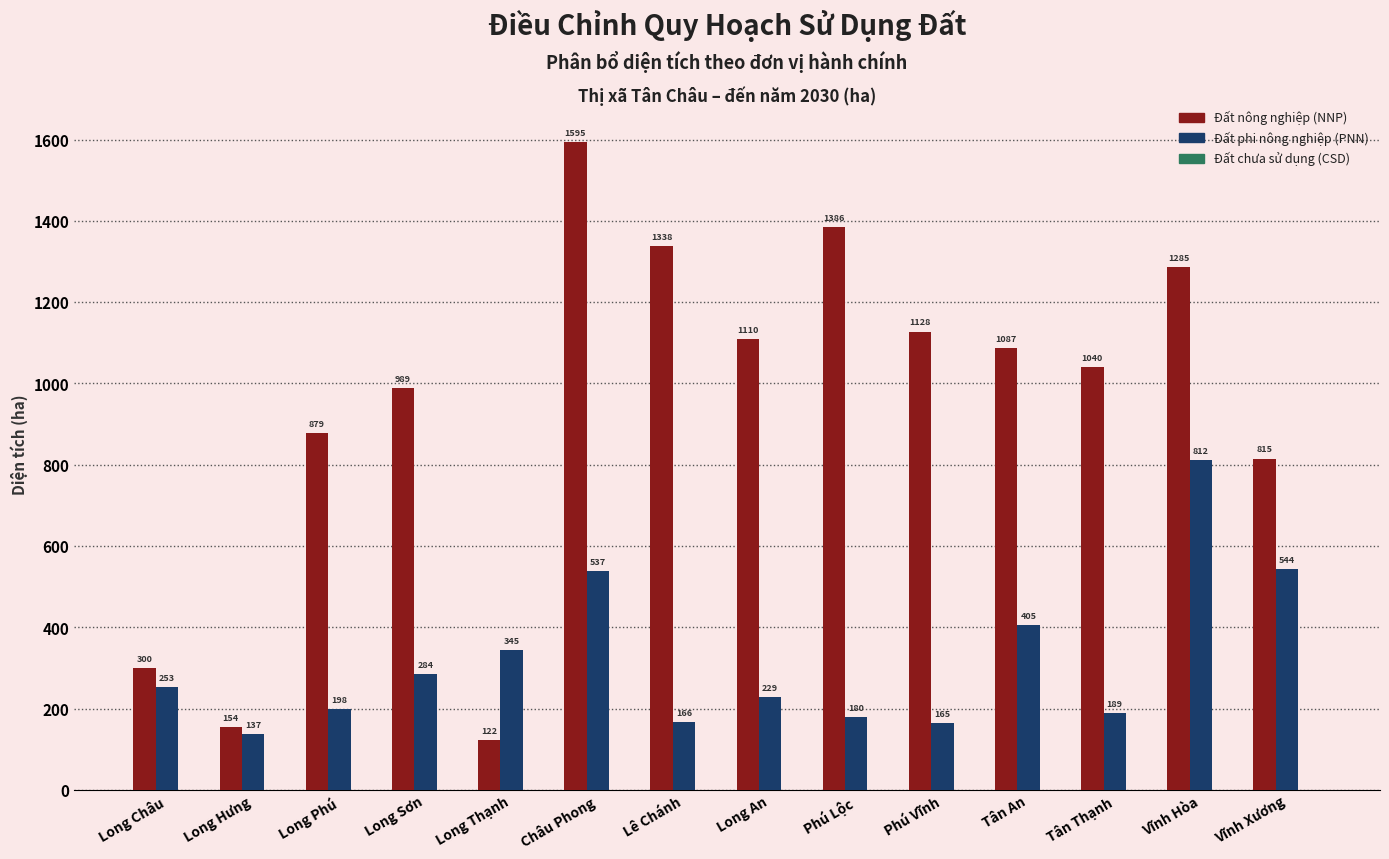

What is the approximate value of Đất nông nghiệp (NNP) at Long Hưng?

153.7